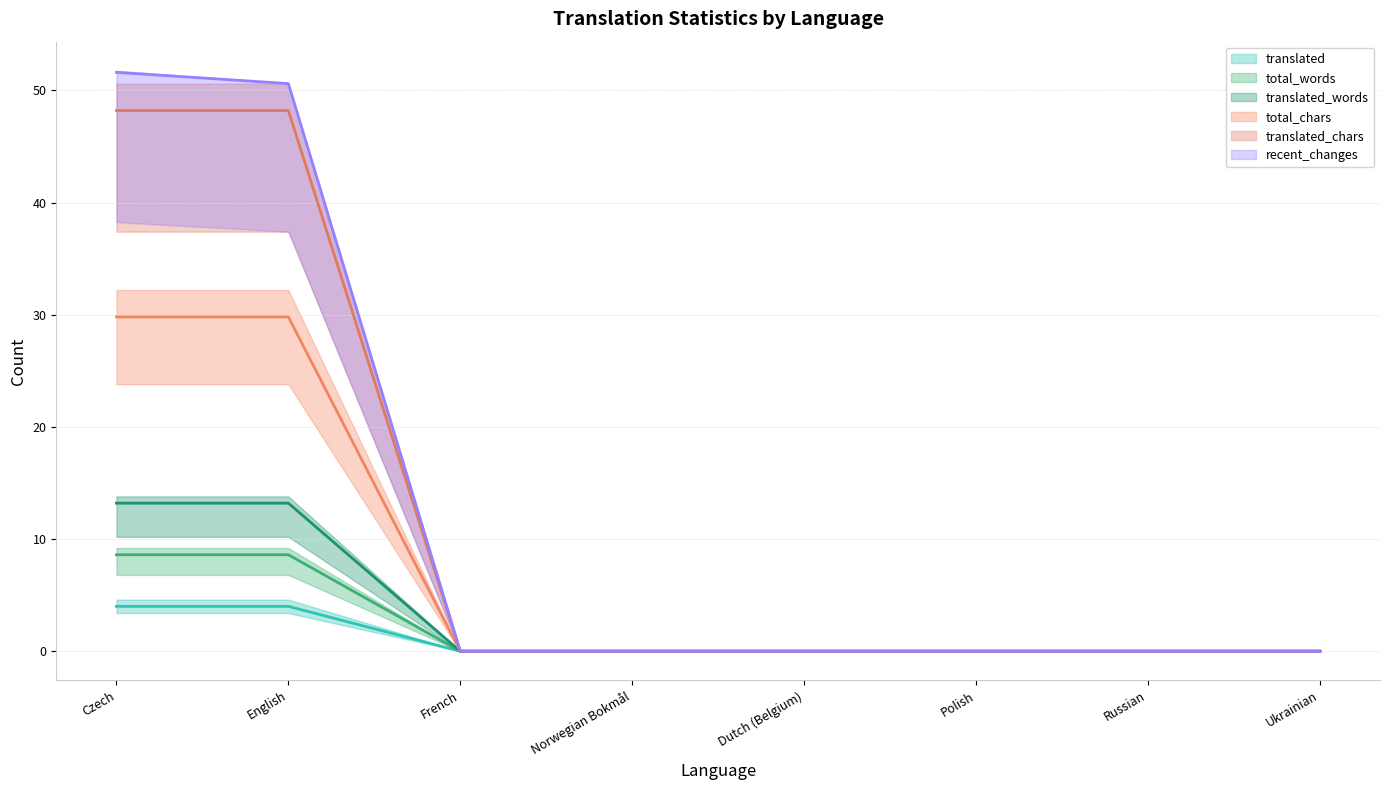

True or false: total_words (line) and recent_changes (line) intersect in this chart.

False